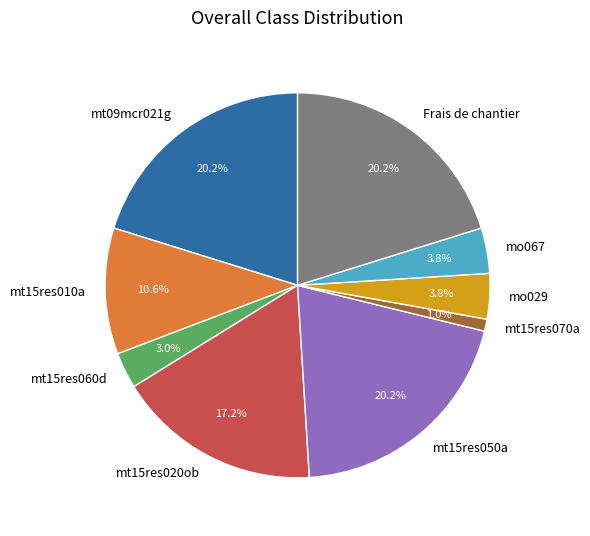

Between mt15res060d and mo029, which is larger?

mo029